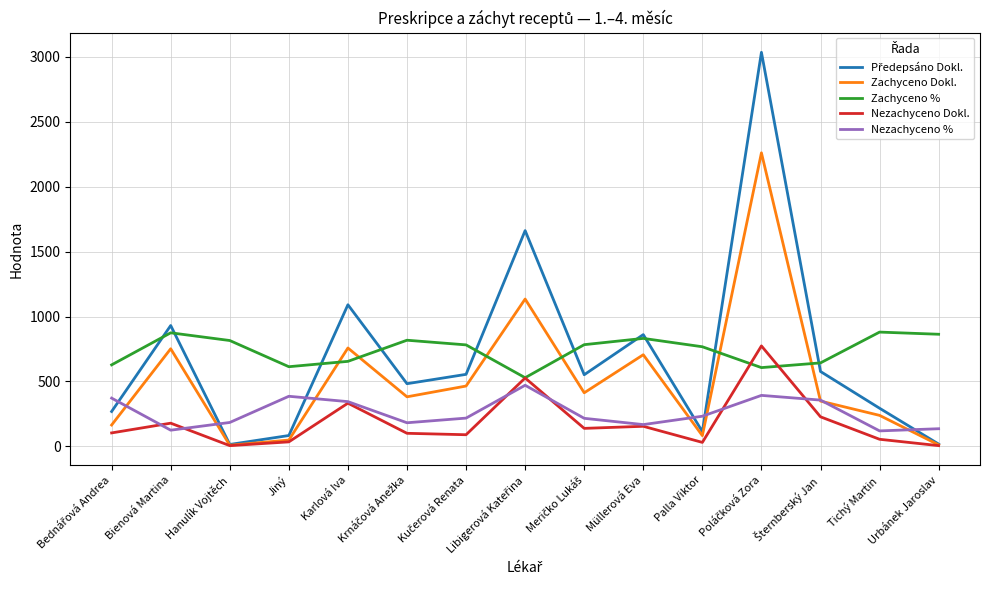

Is it true that Nezachyceno Dokl. equals 179.0 at Bienová Martina?

True